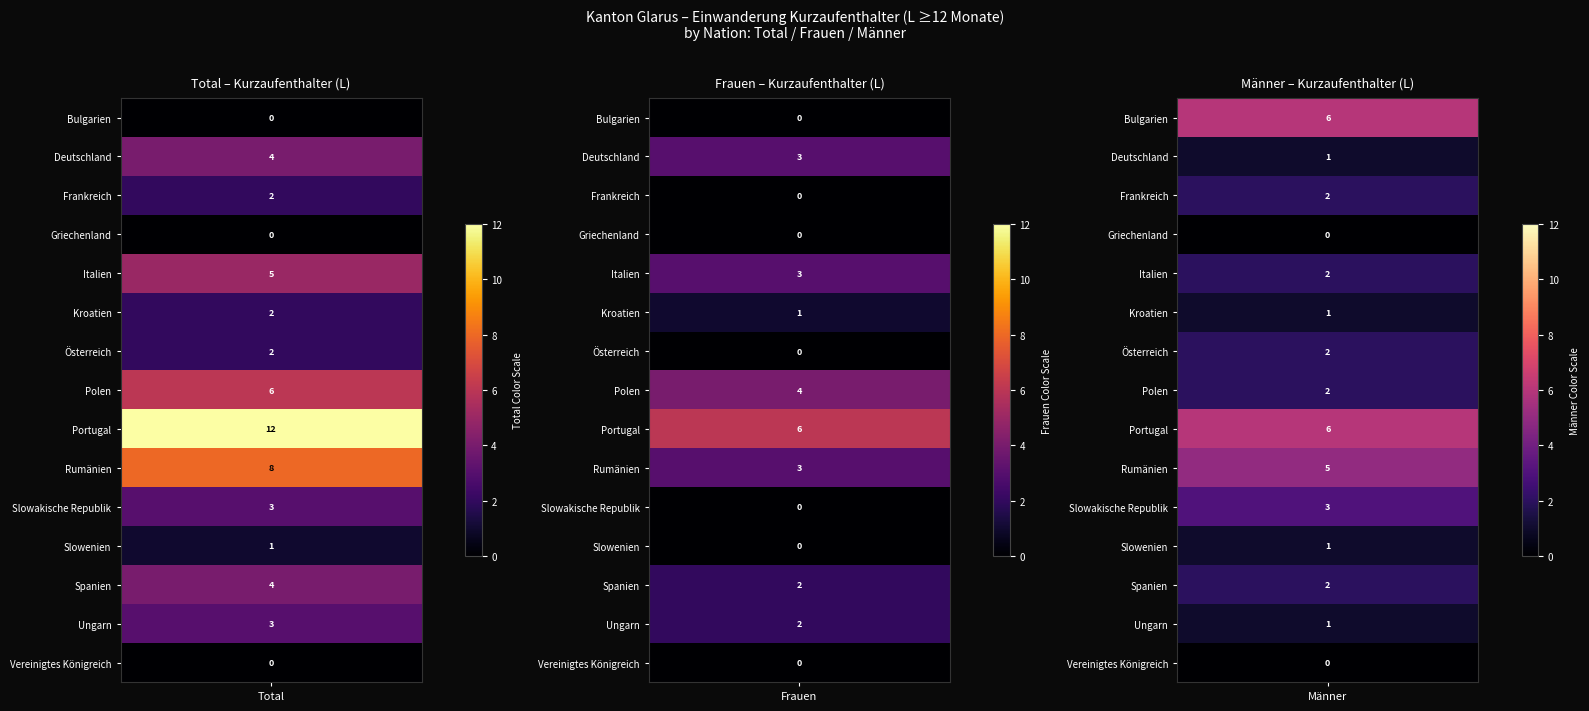

The Portugal series shows 8 at 1. True or false?

False